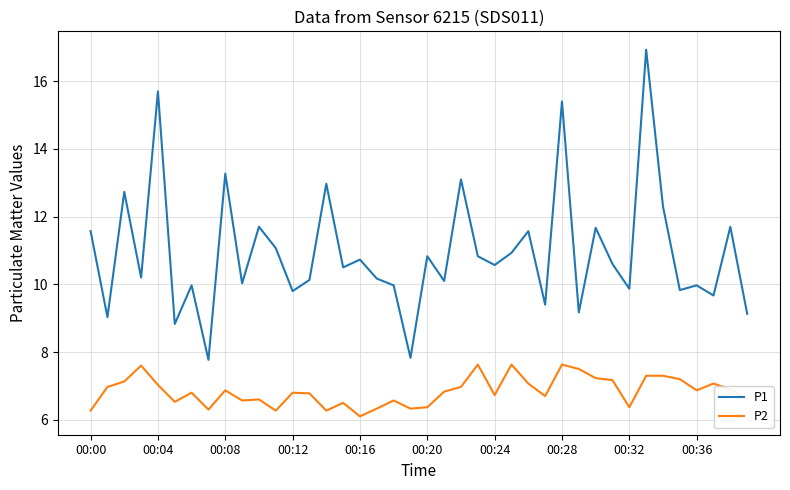

Which series has the largest total across all categories?

P1